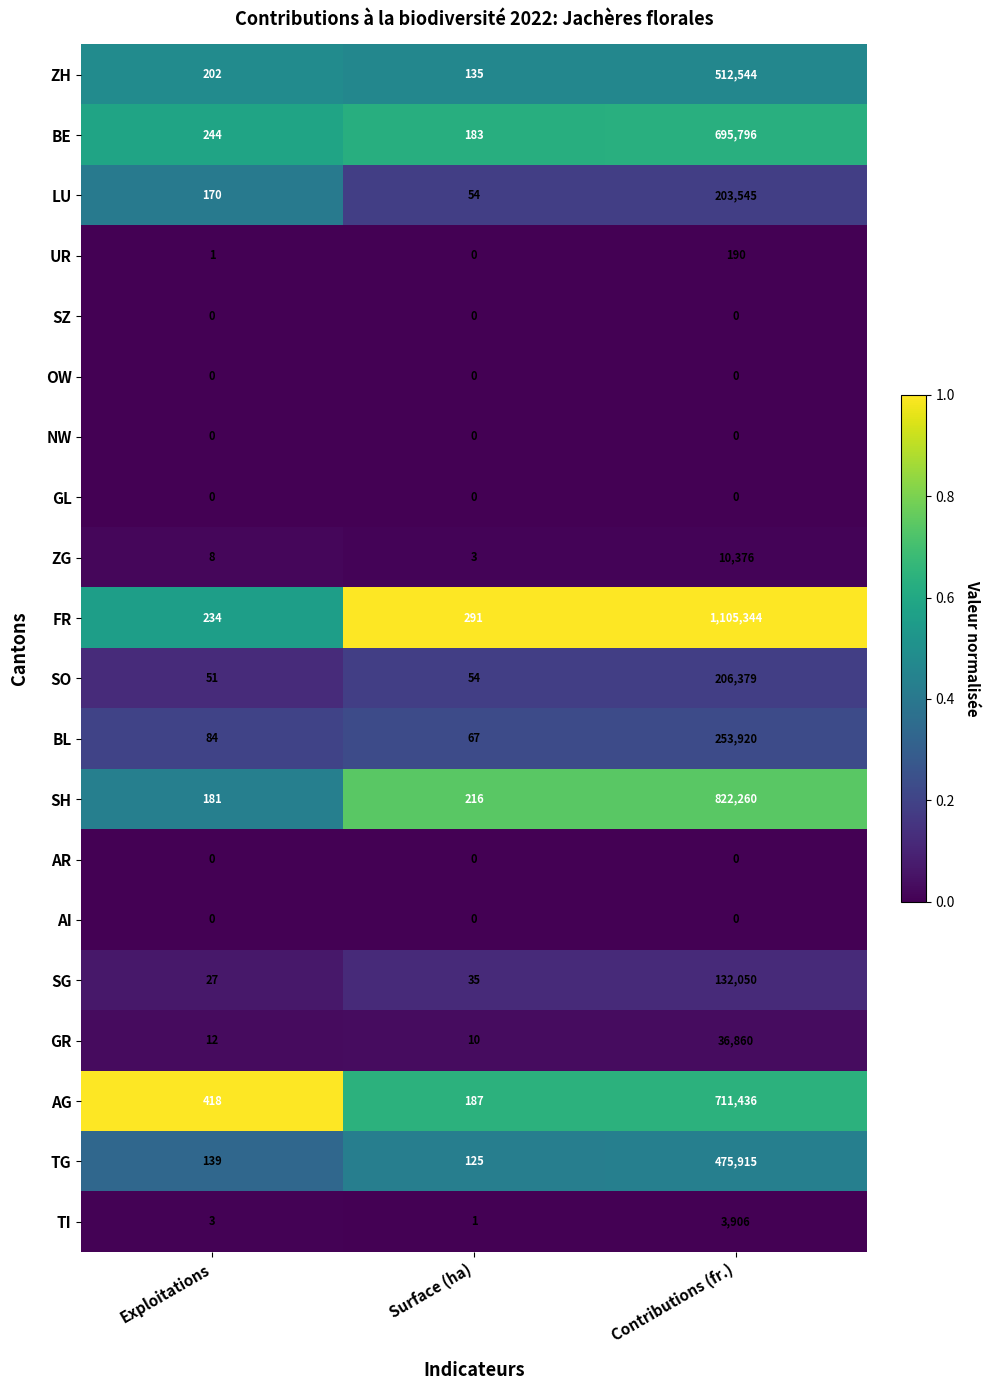

At which label is UR closest to 95?

Exploitations